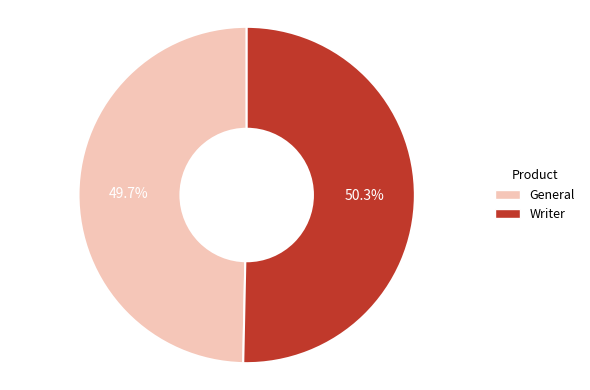

Combined, what portion of the pie is General and Writer?

100.0%